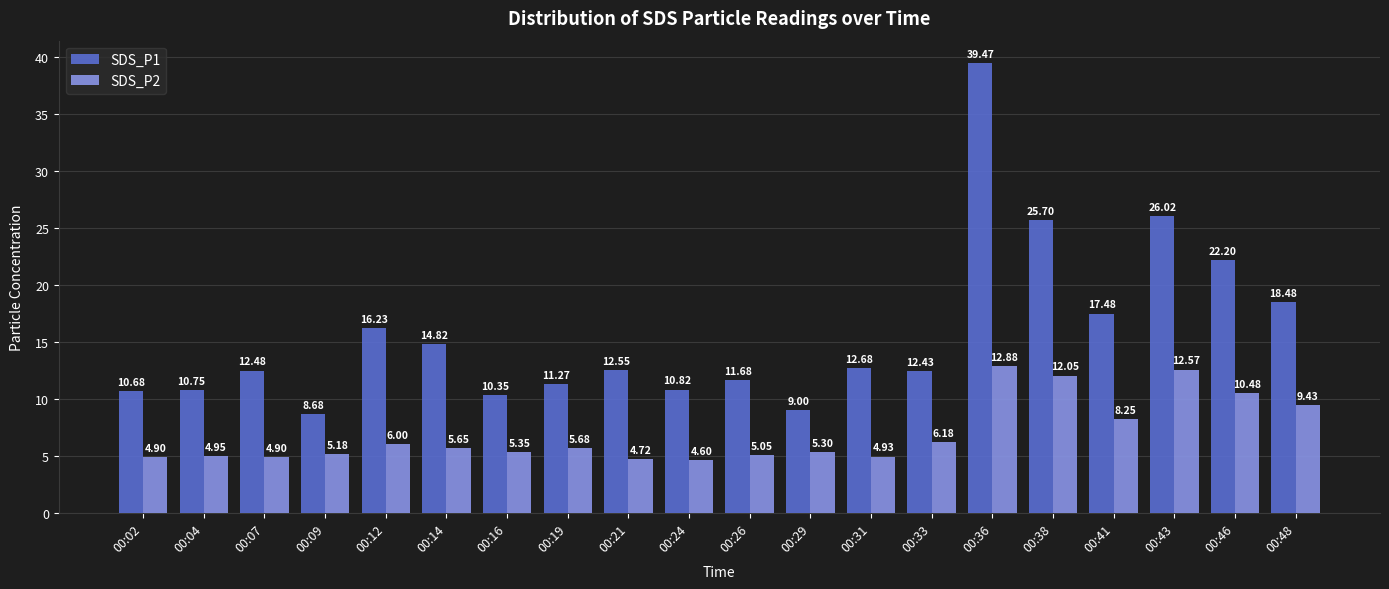

Which series changed the most between 00:07 and 00:38?

SDS_P1